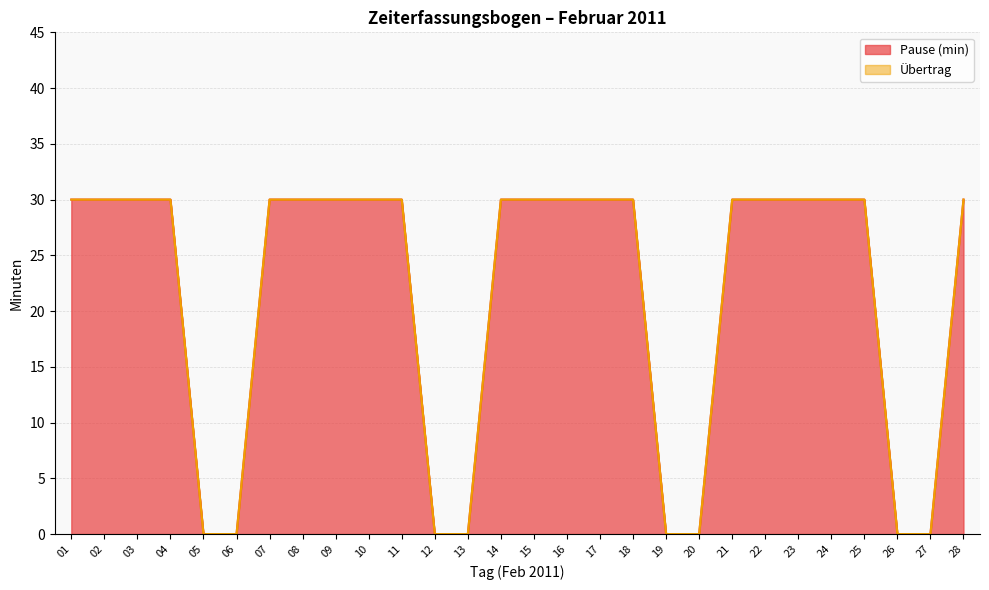

List the labels in order of value, largest first.

01, 02, 03, 04, 07, 08, 09, 10, 11, 14, 15, 16, 17, 18, 21, 22, 23, 24, 25, 28, 05, 06, 12, 13, 19, 20, 26, 27